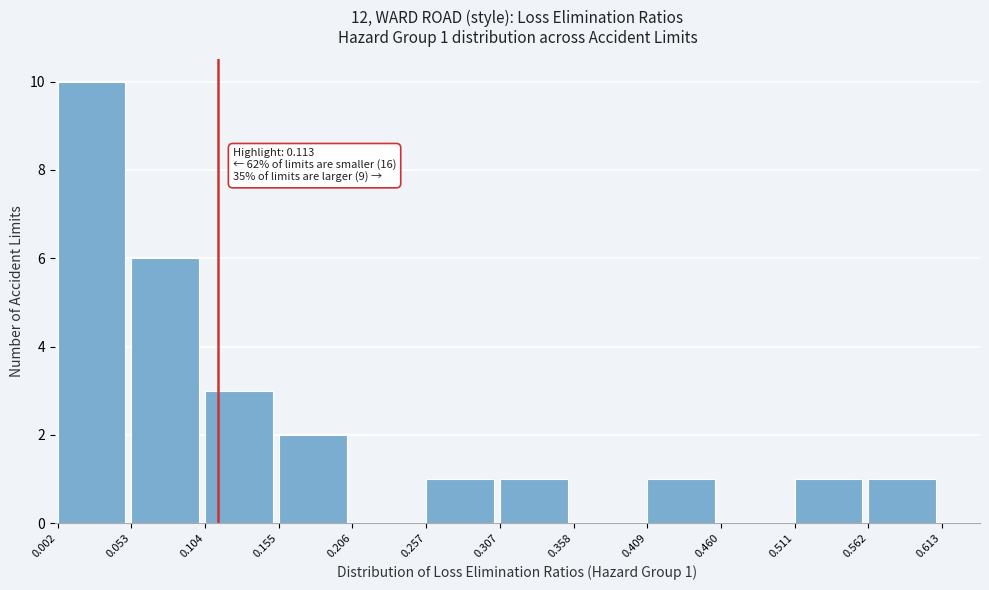

Which range on the x-axis has the tallest bar?

0.002 to 0.053